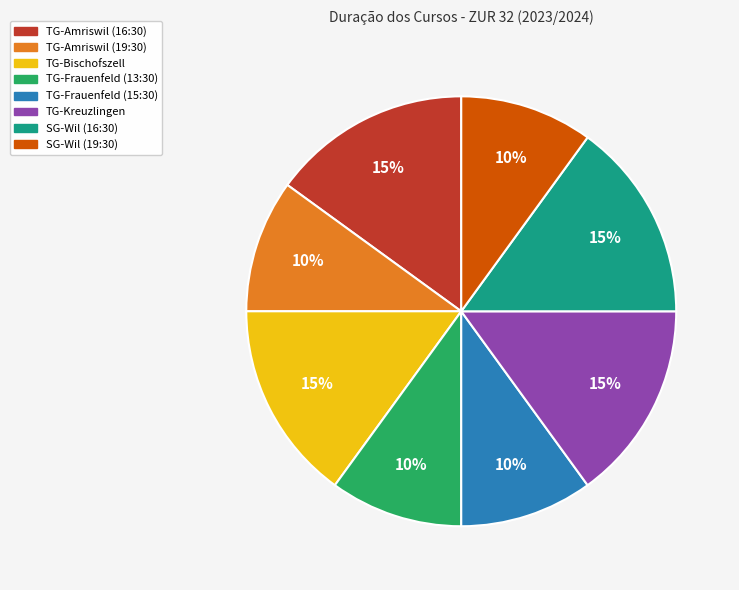

Count the number of slices in the pie.

8